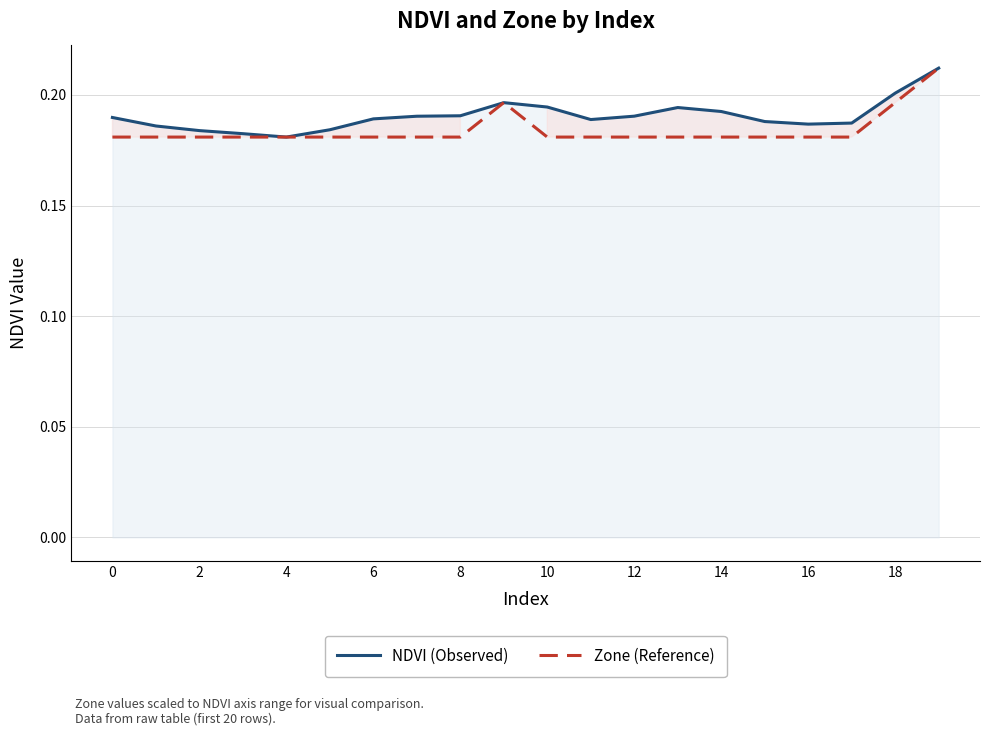

Between 18 and 10, which is larger?

18